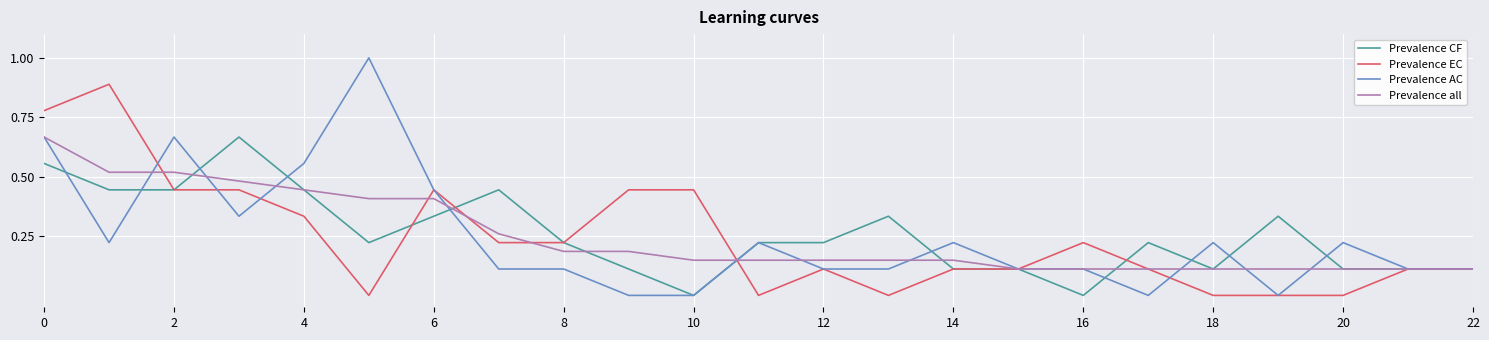

What is the sum of all Prevalence EC values?

5.6